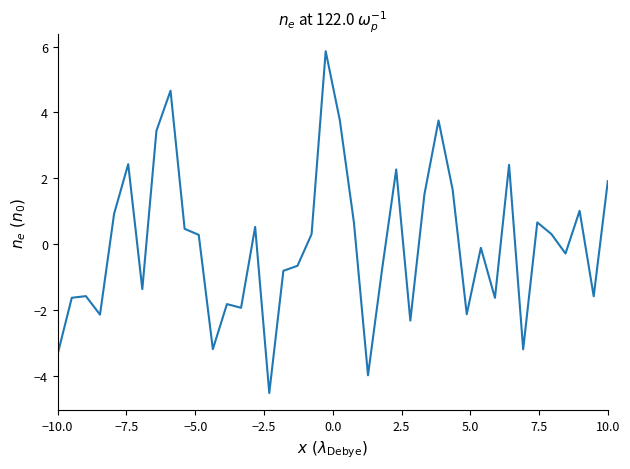

Reading left to right, extract all data points from this chart.

-3.3	-1.6	-1.6	-2.1	0.9	2.4	-1.4	3.4	4.7	0.5	0.3	-3.2	-1.8	-1.9	0.5	-4.5	-0.8	-0.7	0.3	5.9	3.8	0.7	-4.0	-0.8	2.3	-2.3	1.5	3.8	1.7	-2.1	-0.1	-1.6	2.4	-3.2	0.7	0.3	-0.3	1.0	-1.6	1.9